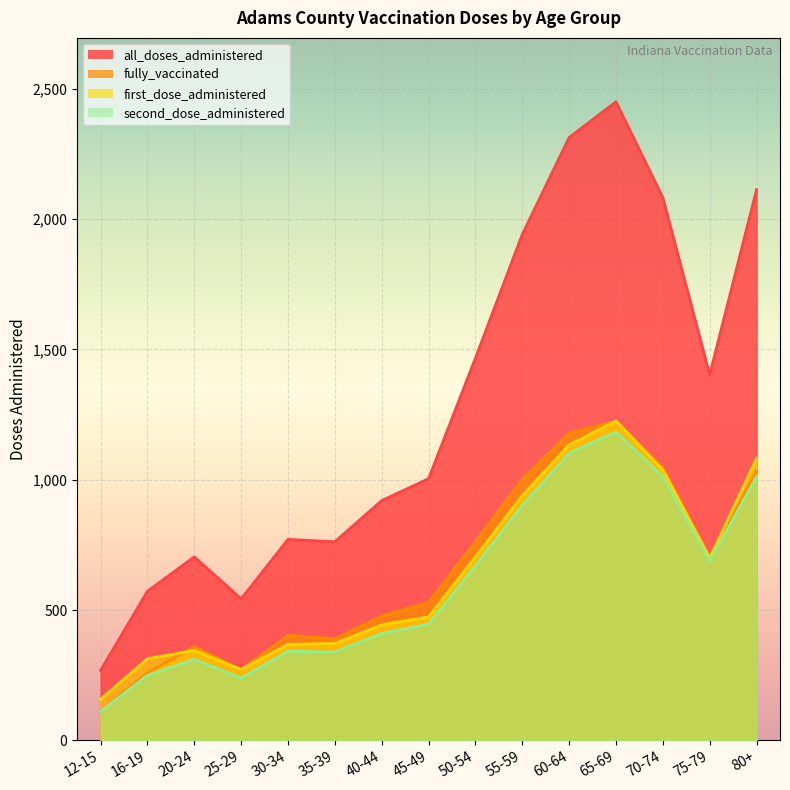

What is the sum of the fully_vaccinated values at 80+ and 20-24?

1391